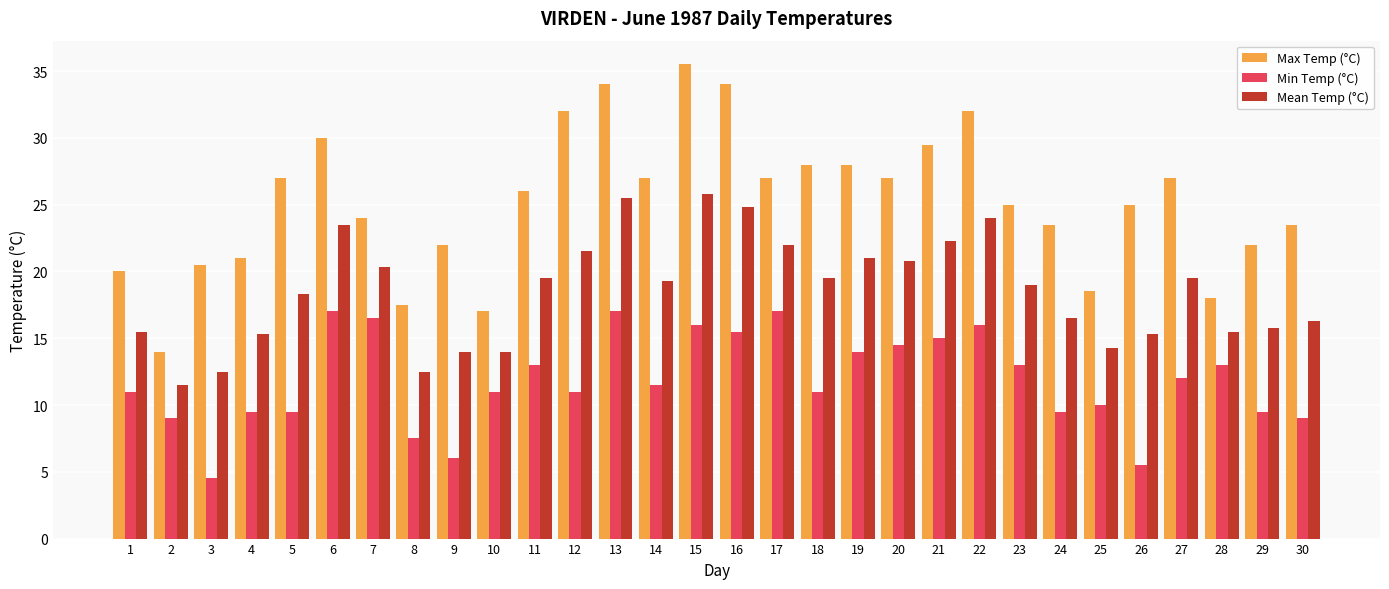

What is the value of the Max Temp (°C) bar at the 4th from the left?

21.0